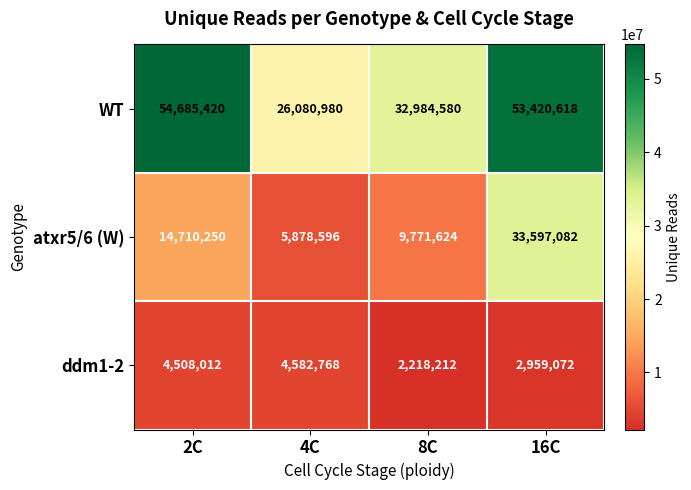

What is the maximum value shown in the chart?

54685420